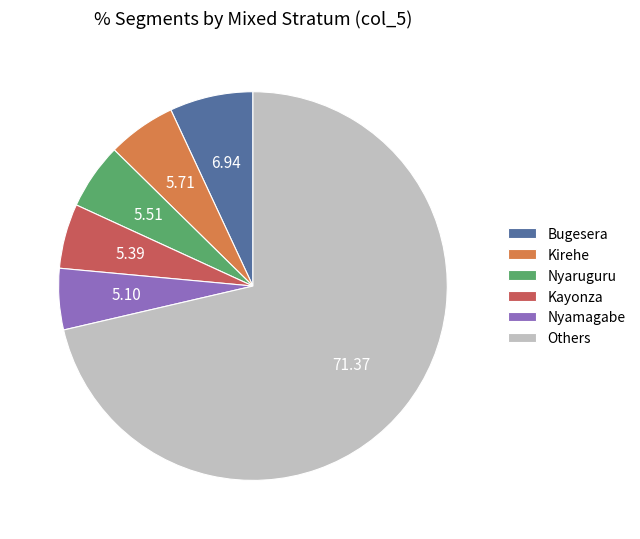

Count the number of slices in the pie.

6